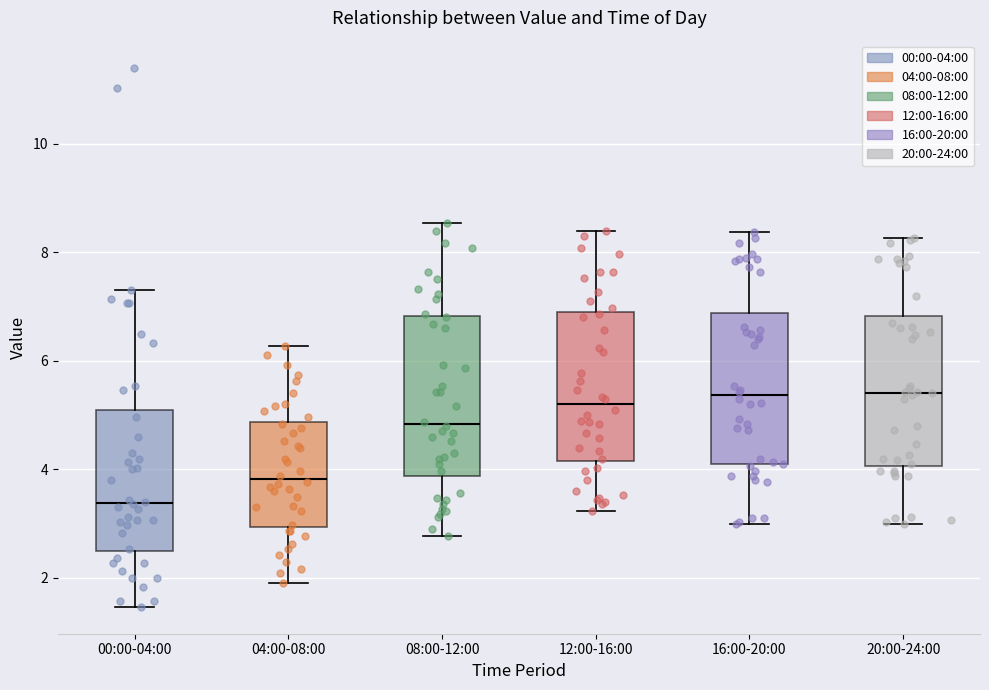

Reading left to right, transcribe this box plot: for each box, give where its median line is, the range the box spans, and where its two whiskers end, as read against the y-axis. The values are not printed on the chart, so give them approximately, as read against the axis.

00:00-04:00: median 3.4, box 2.4 to 5.0, whiskers 1.4 to 7.4
04:00-08:00: median 3.8, box 3.0 to 4.8, whiskers 2.0 to 6.2
08:00-12:00: median 4.8, box 3.8 to 6.8, whiskers 2.8 to 8.6
12:00-16:00: median 5.2, box 4.2 to 6.8, whiskers 3.2 to 8.4
16:00-20:00: median 5.4, box 4.0 to 6.8, whiskers 3.0 to 8.4
20:00-24:00: median 5.4, box 4.0 to 6.8, whiskers 3.0 to 8.2